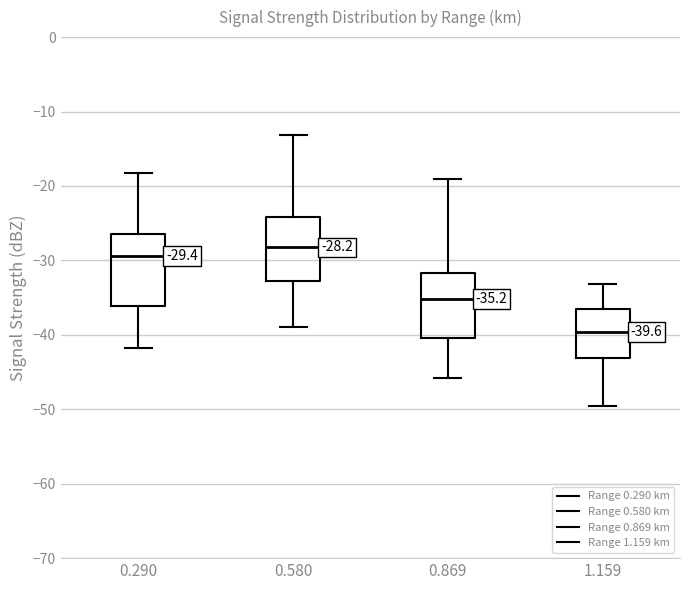

Which box's median line is the lowest?

1.159